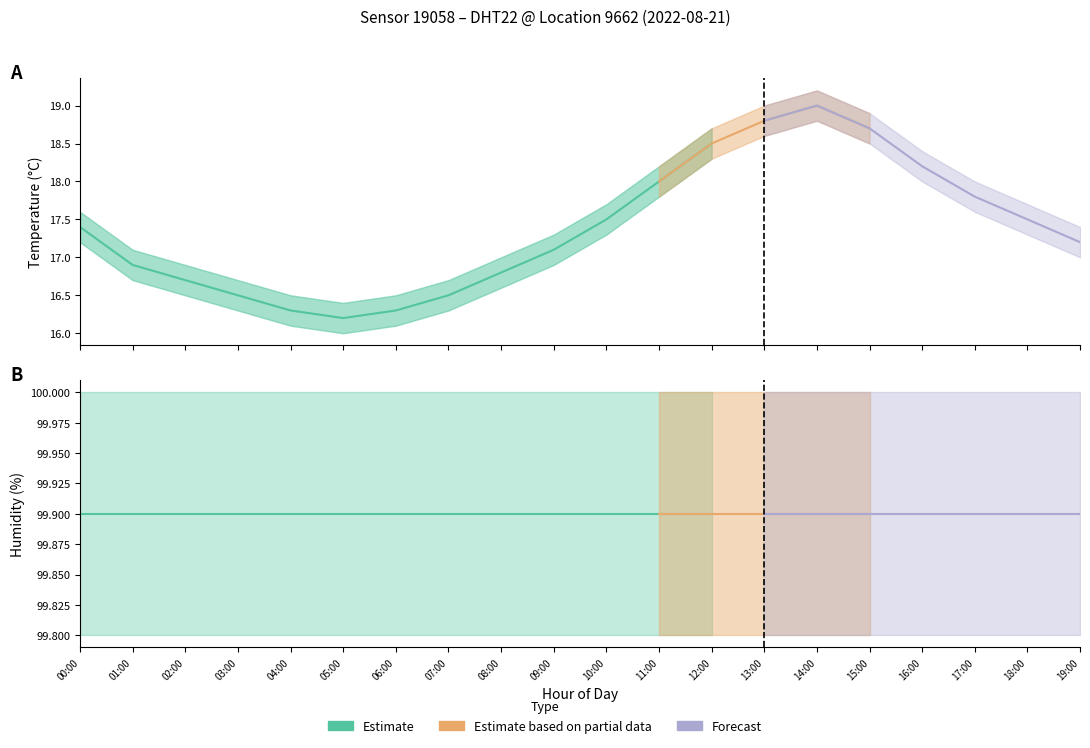

How many data points does each series have?

20